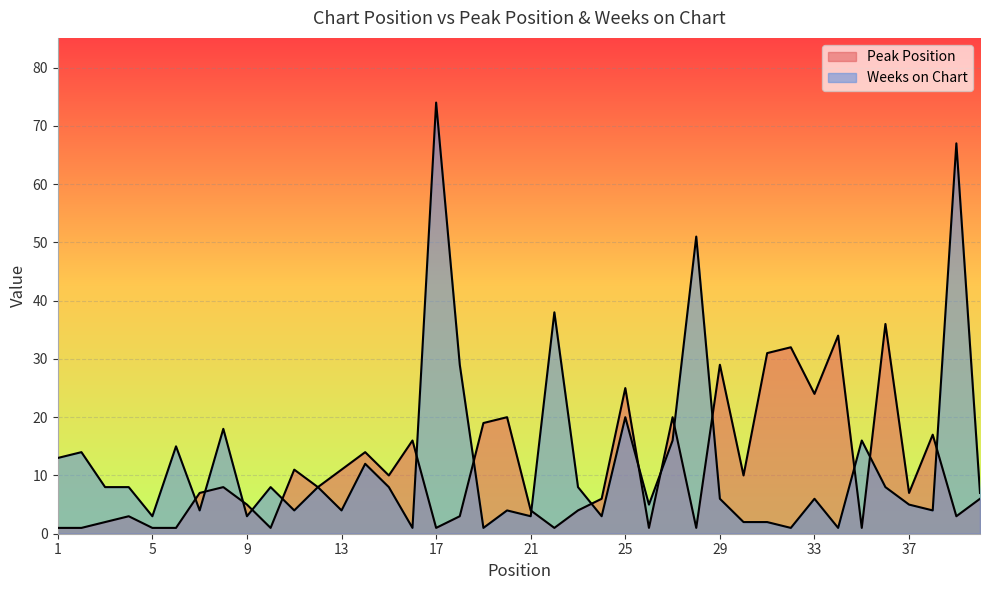

Does the chart display data point markers on the line(s)?

No